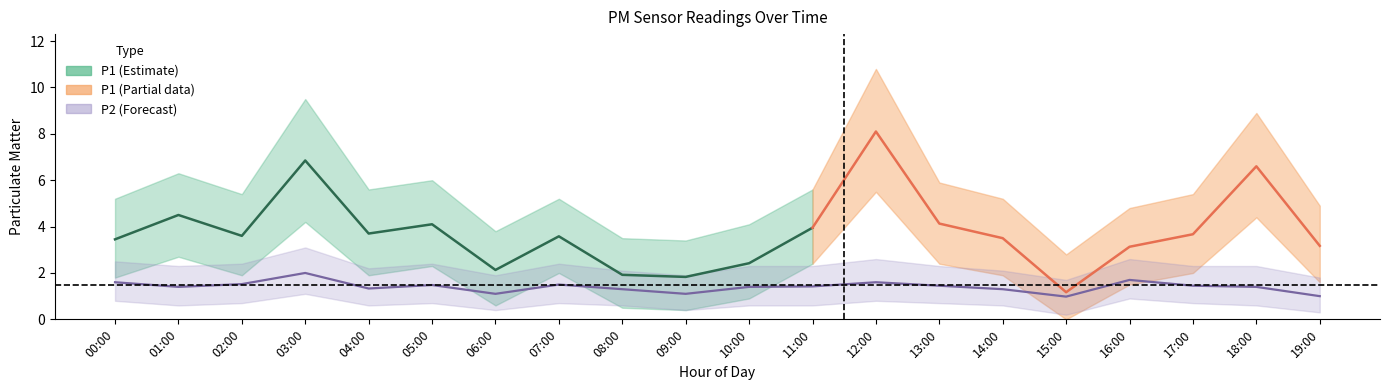

At which category does P1 reach its first local peak?

01:00